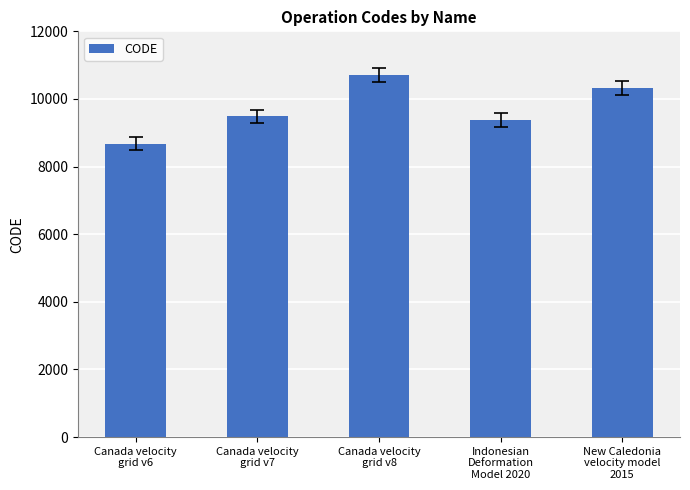

True or false: the data shows 10707 at Canada velocity
grid v8.

True